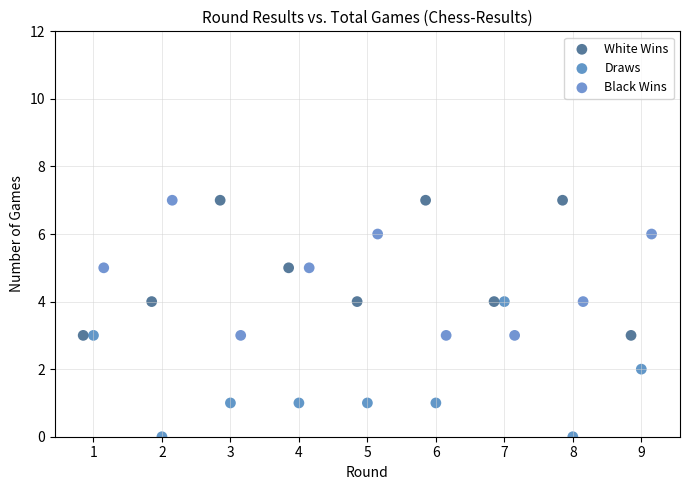

Which series reaches the minimum Y coordinate?

Draws